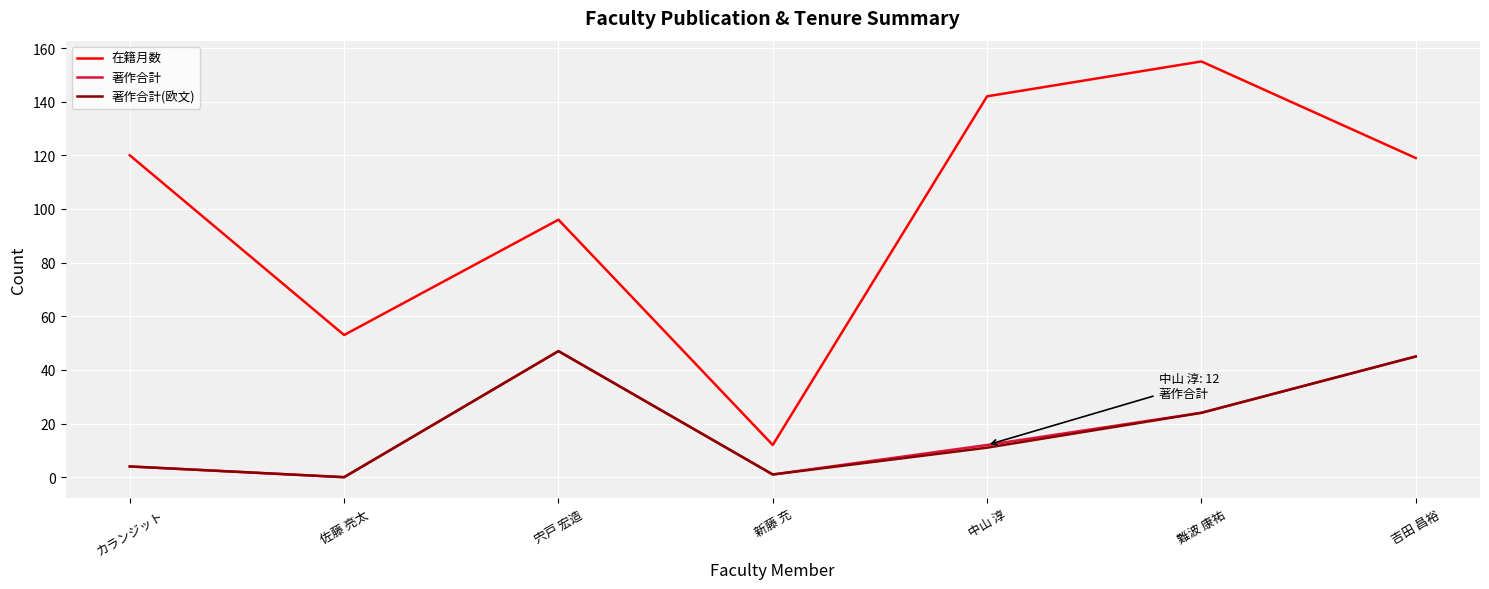

Between カランジット and 中山 淳, which series saw the biggest shift?

在籍月数